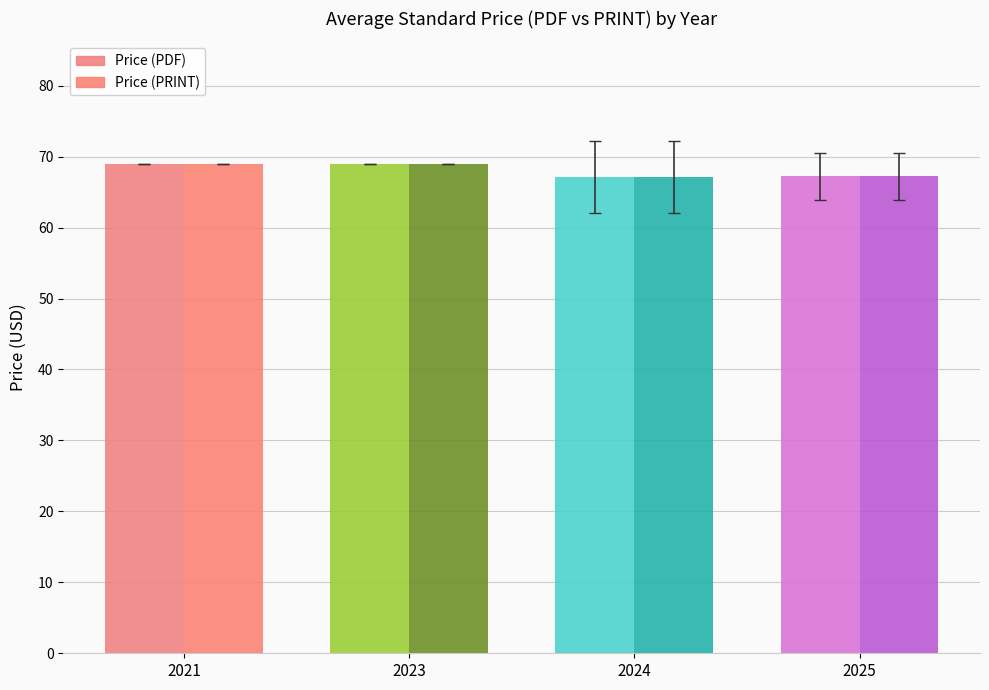

What is the minimum value for Price (PRINT)?

67.1